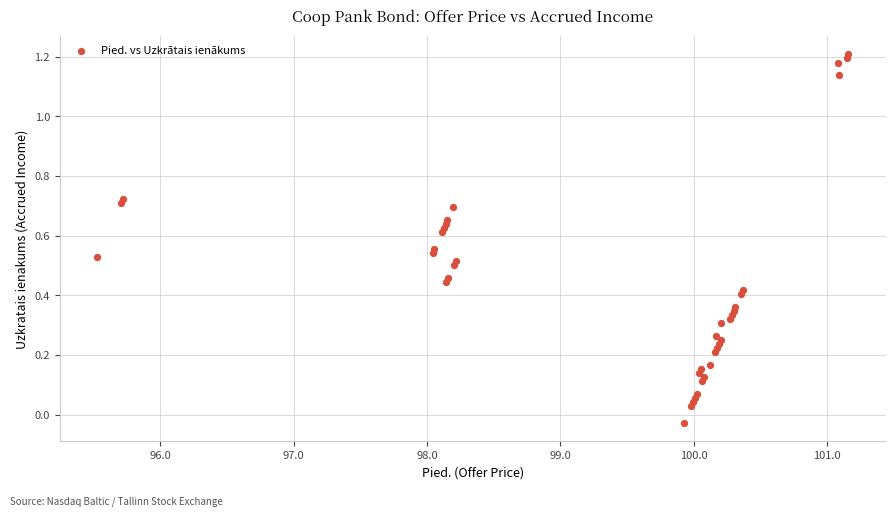

How many data points are displayed?

40